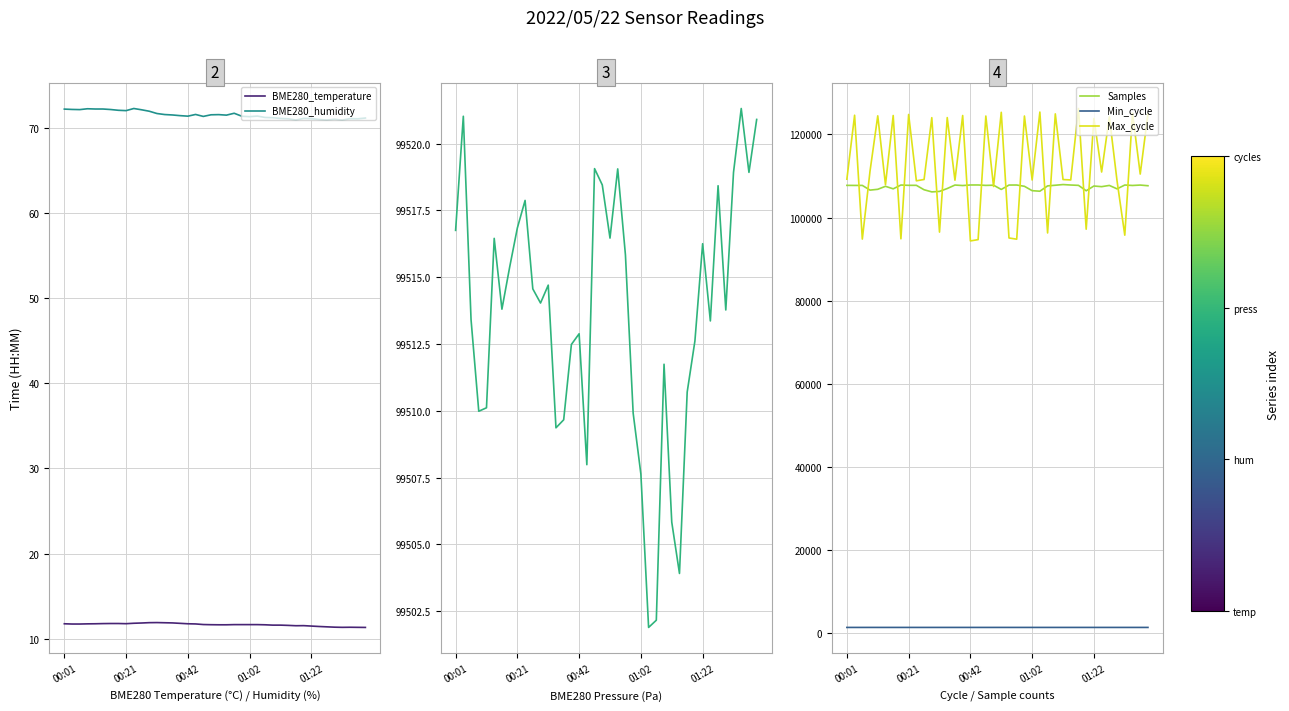

What is the difference between the Samples values at 23 and 19?

264.0